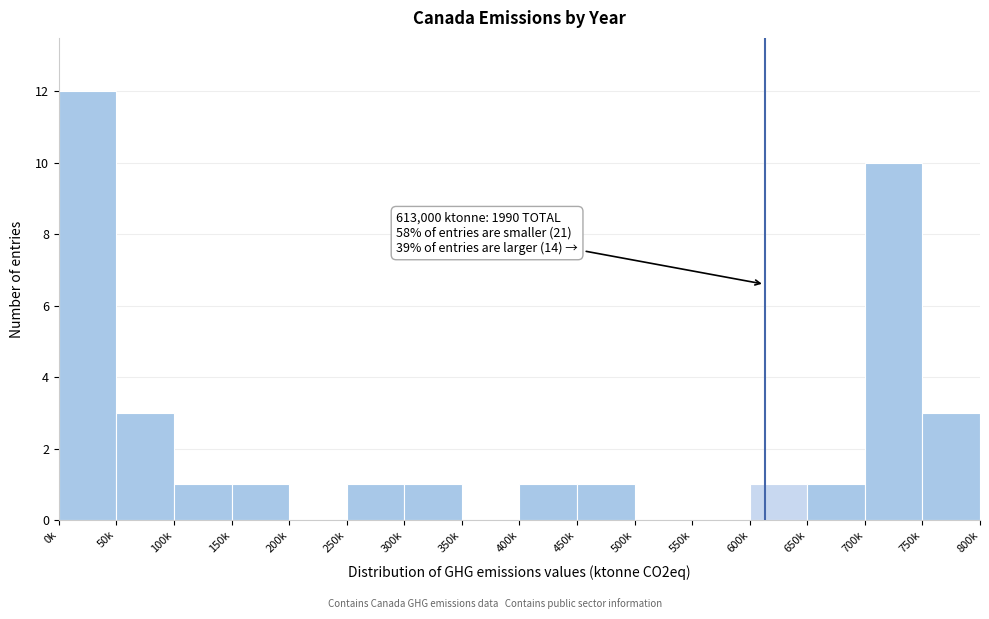

Reading right to left, list all the values displayed in this chart.

750k=3	700k=10	650k=1	600k=1	550k=0	500k=0	450k=1	400k=1	350k=0	300k=1	250k=1	200k=0	150k=1	100k=1	50k=3	0k=12